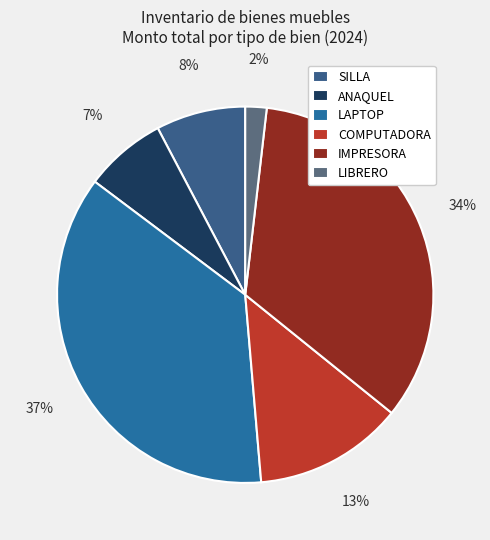

Between LAPTOP and ANAQUEL, which is larger?

LAPTOP